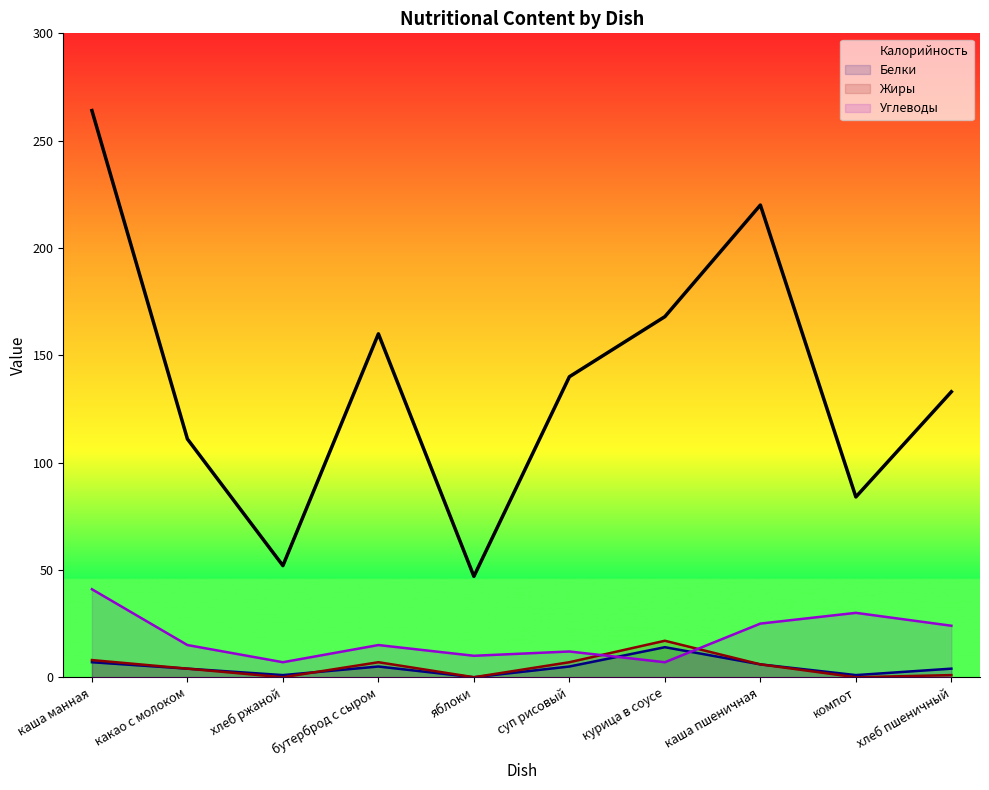

What is the sum of the Углеводы values at бутерброд с сыром and хлеб пшеничный?

39